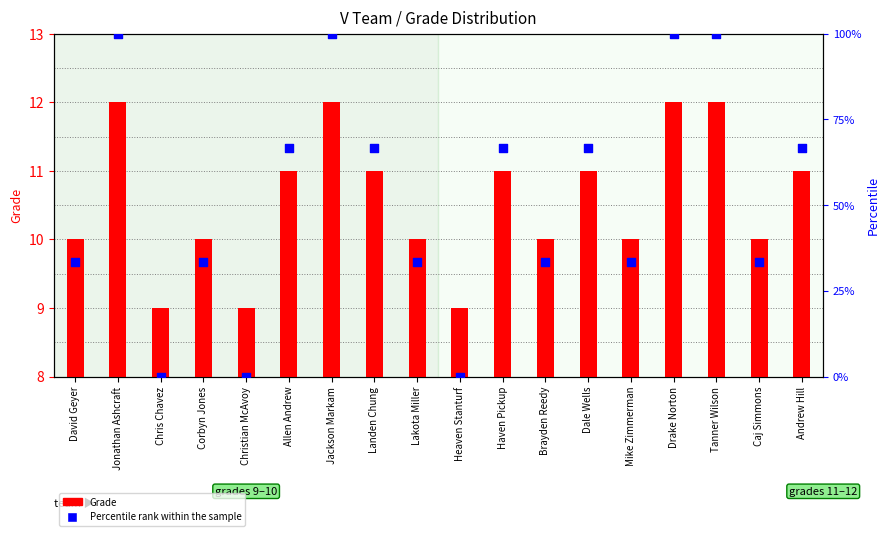

Which series has the widest spread of Y values?

Percentile rank within the sample